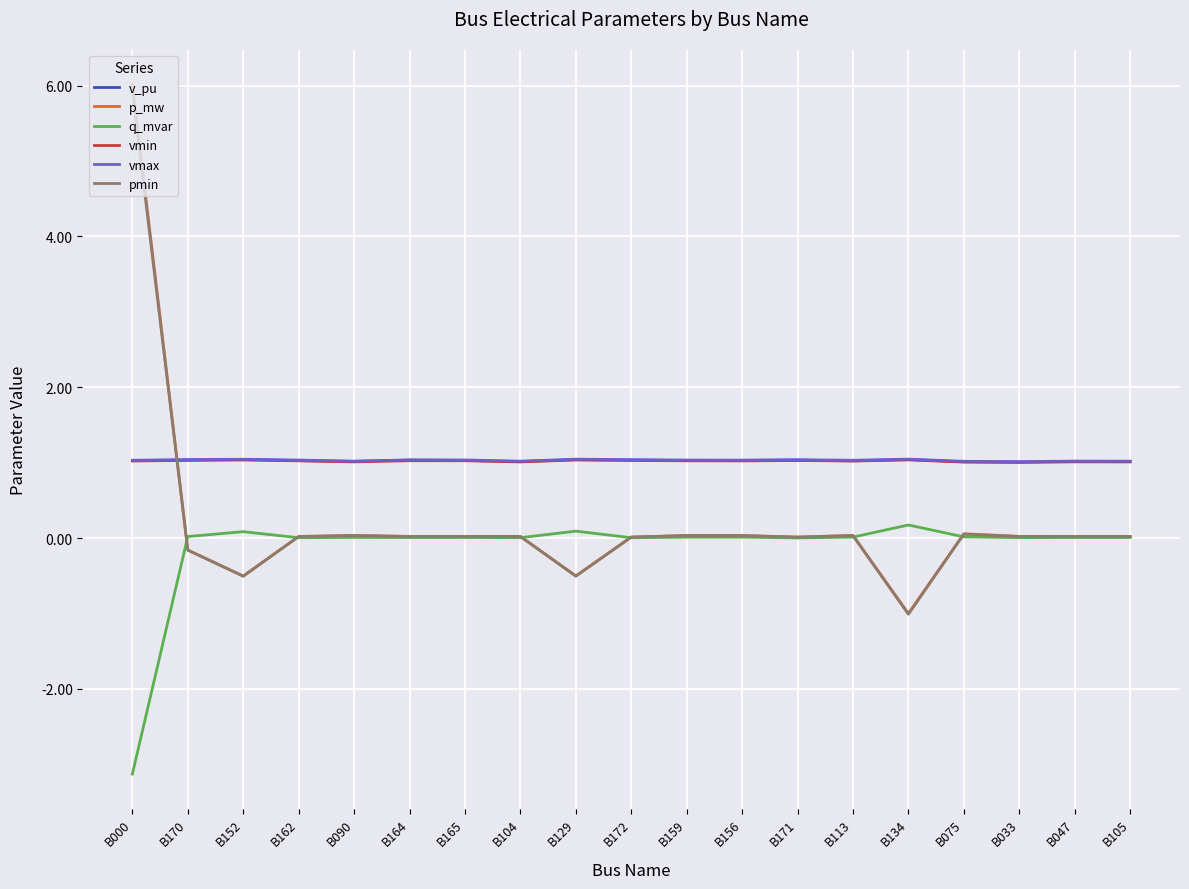

Is the value of vmax at B165 greater than the value of pmin at B172?

Yes